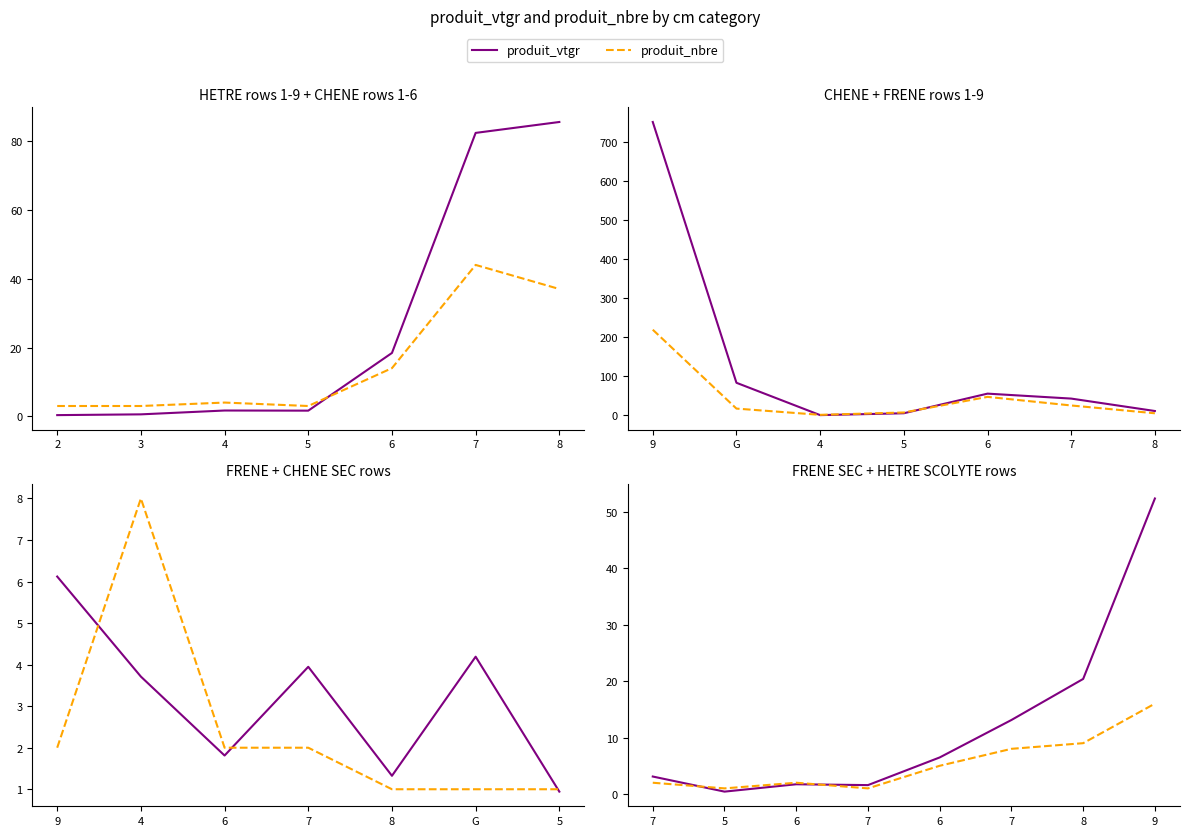

Which series changed the most between 7 and 6?

produit_vtgr